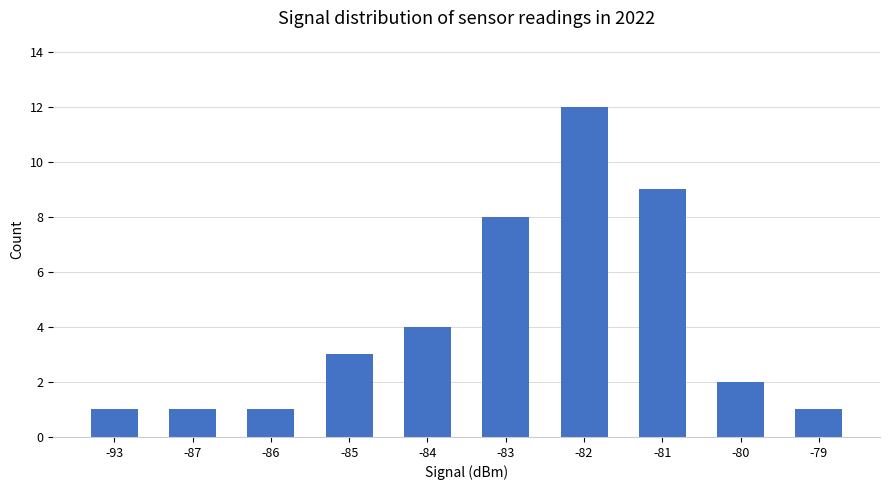

What is the sum of the values at -79 and -81?

10